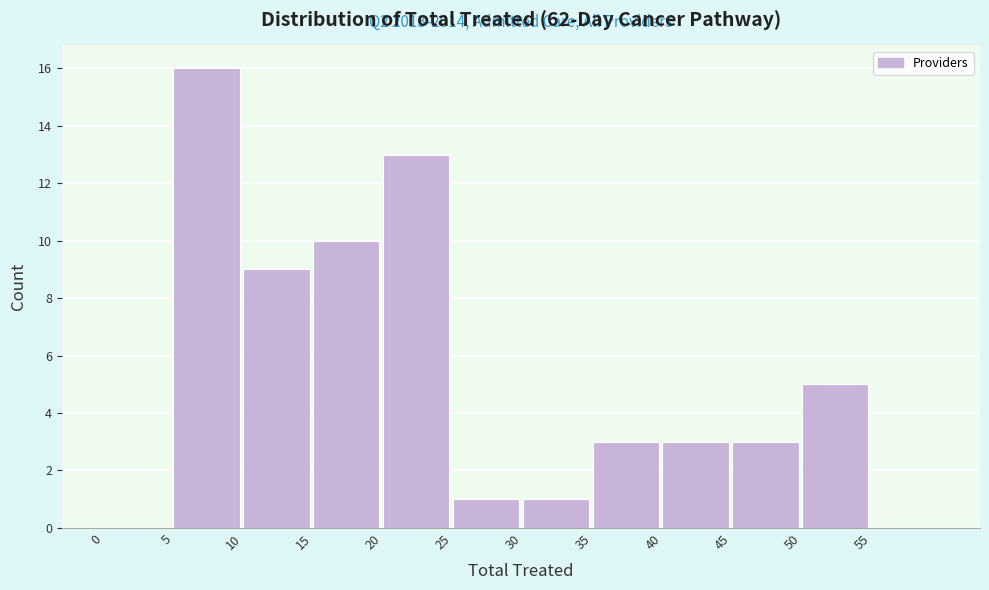

Which range on the x-axis has the tallest bar?

5 to 10